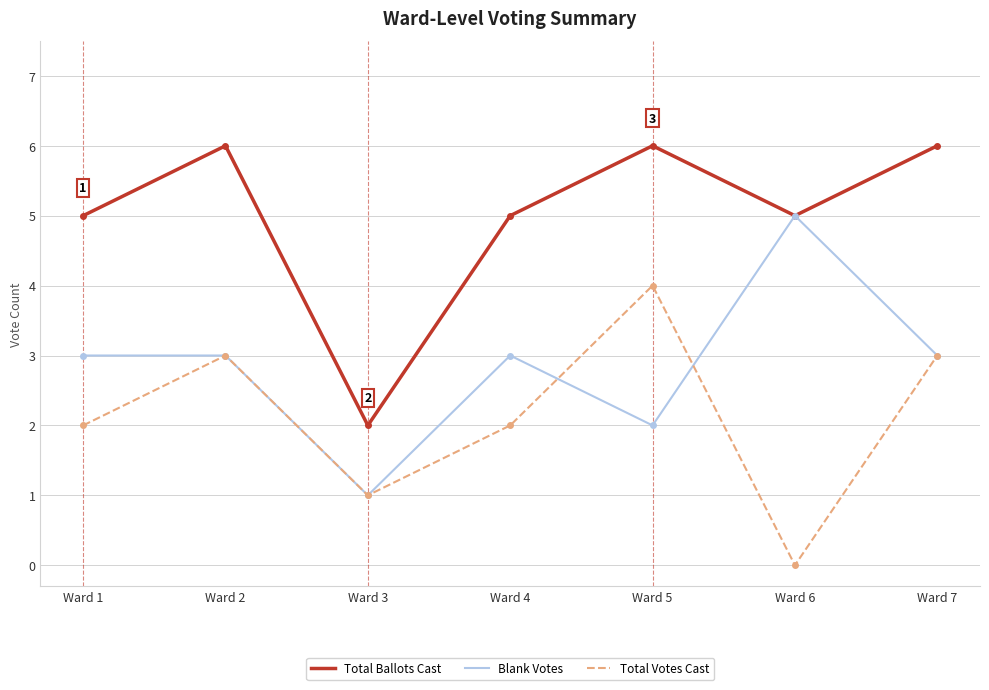

Read the Blank Votes value at Ward 3.

1